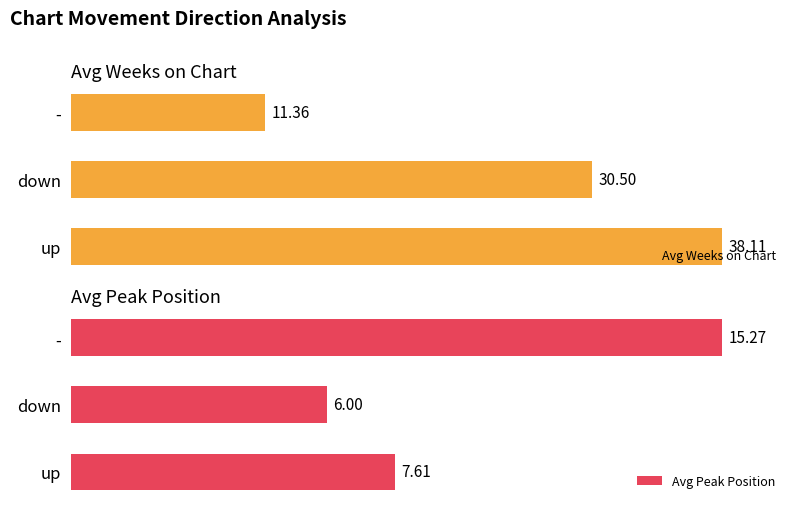

Is the value of Avg Weeks on Chart at 2 greater than the value of Avg Peak Position at 1?

No